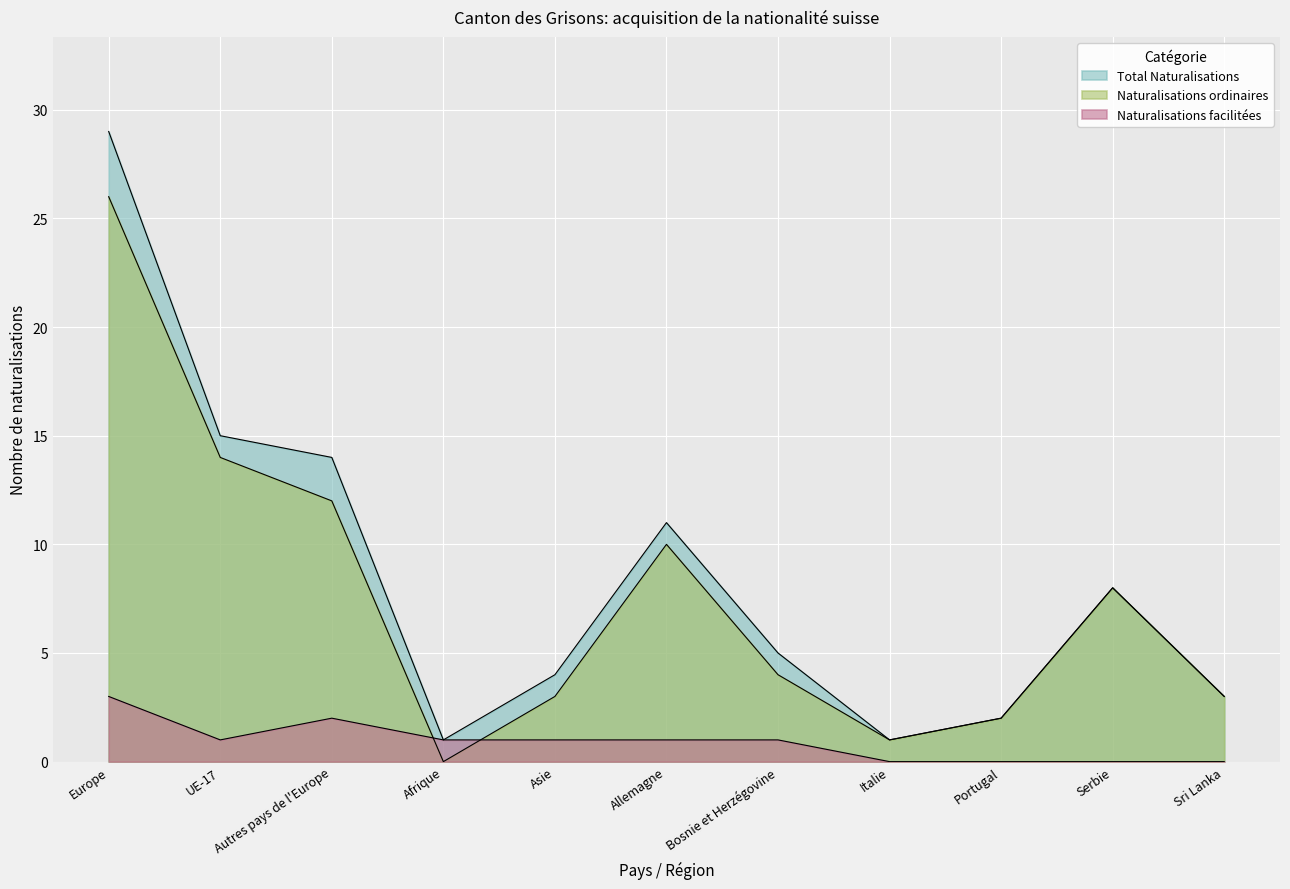

Reading left to right, transcribe all the data shown in this chart.

Total Naturalisations: Europe=29	UE-17=15	Autres pays de l'Europe=14	Afrique=1	Asie=4	Allemagne=11	Bosnie et Herzégovine=5	Italie=1	Portugal=2	Serbie=8	Sri Lanka=3
Naturalisations ordinaires: Europe=26	UE-17=14	Autres pays de l'Europe=12	Afrique=0	Asie=3	Allemagne=10	Bosnie et Herzégovine=4	Italie=1	Portugal=2	Serbie=8	Sri Lanka=3
Naturalisations facilitées: Europe=3	UE-17=1	Autres pays de l'Europe=2	Afrique=1	Asie=1	Allemagne=1	Bosnie et Herzégovine=1	Italie=0	Portugal=0	Serbie=0	Sri Lanka=0